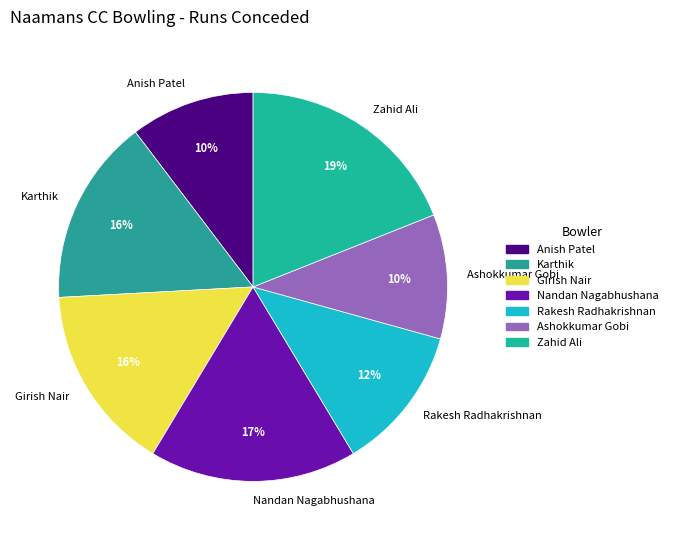

To the nearest percent, what is the combined percentage of Zahid Ali and Anish Patel?

29%